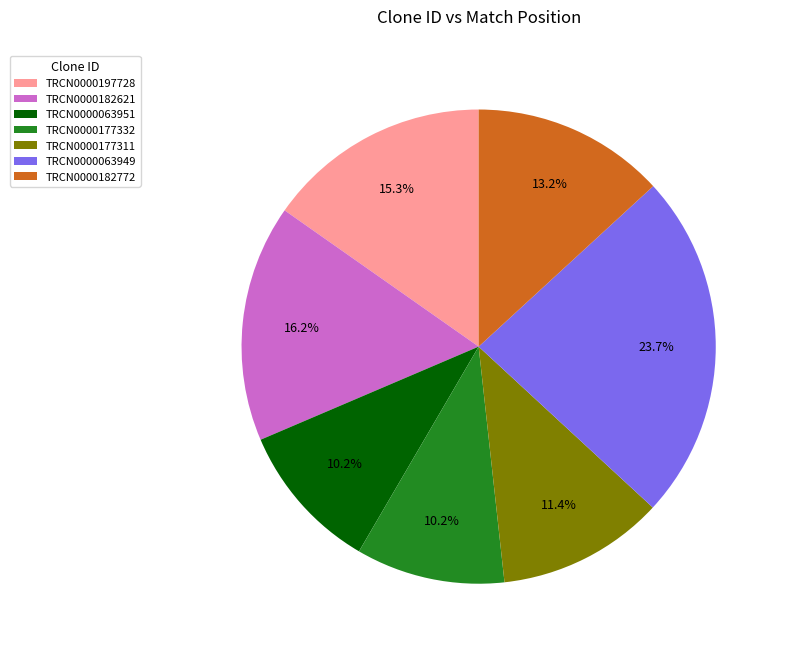

How much of the chart is everything except TRCN0000177332?

89.8%